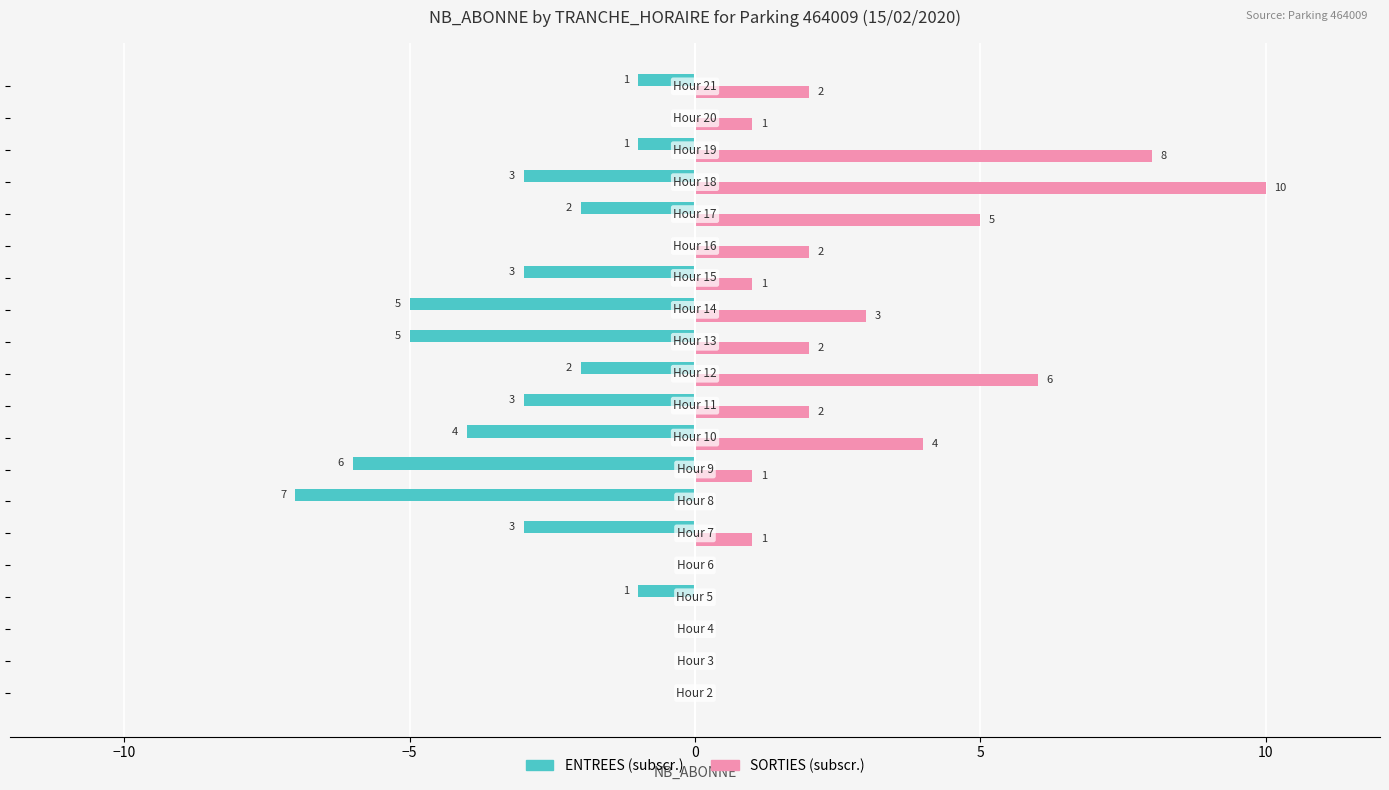

What is the maximum value shown in the chart?

10